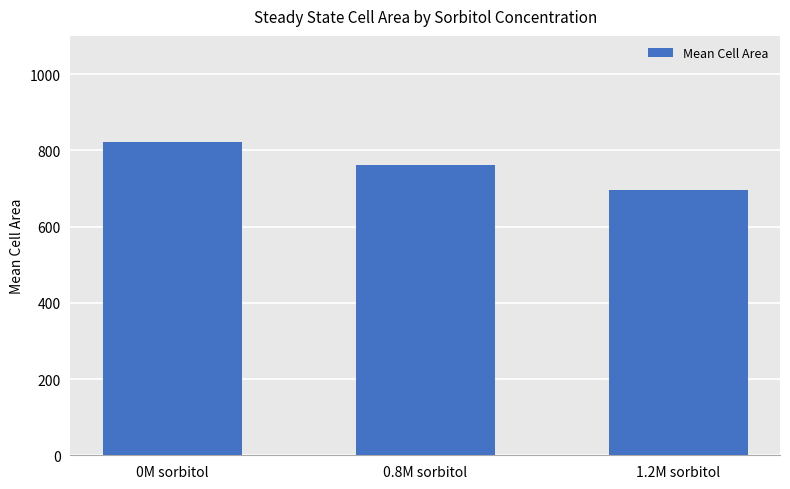

Reading left to right, transcribe all the data shown in this chart.

821.5	760.6	697.0